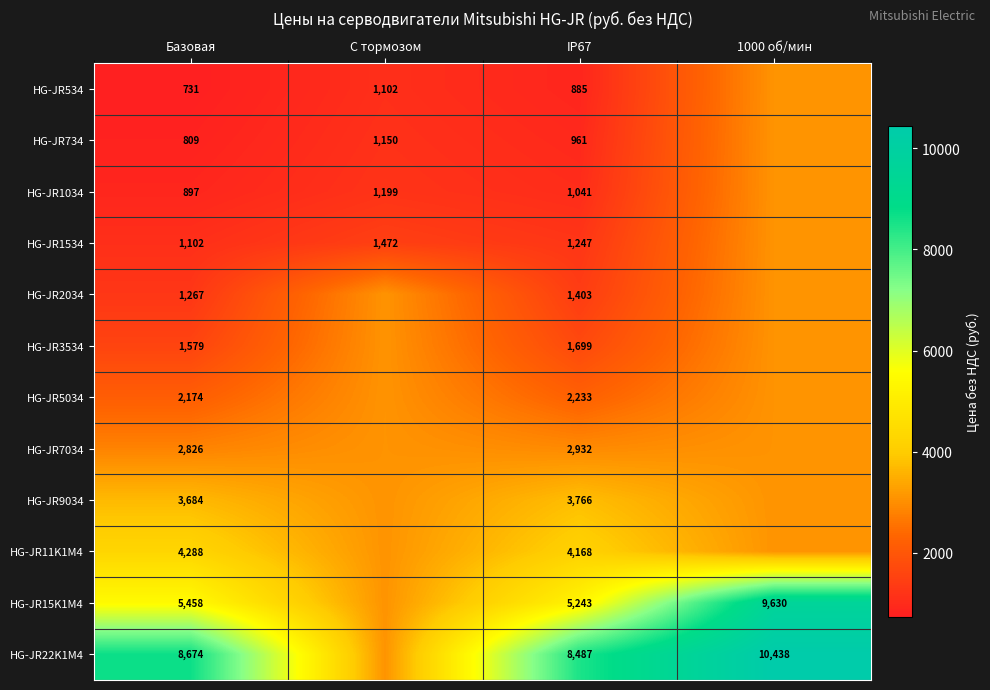

Read the HG-JR734 value at Базовая.

809.3